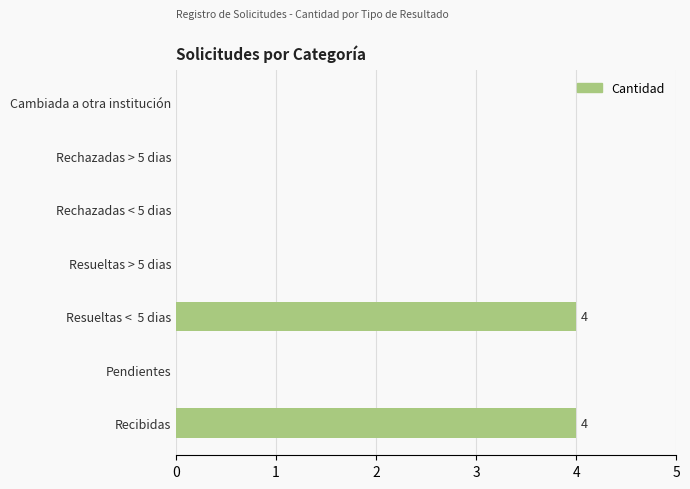

What is the sum of all values?

8